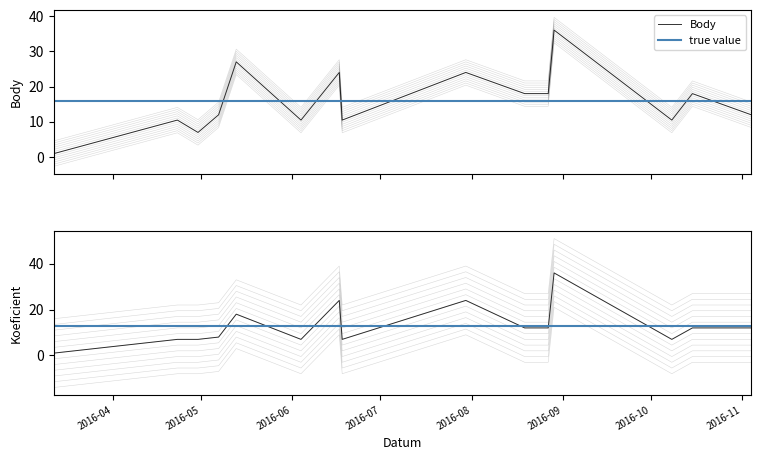

True or false: Koeficient and Body cross at least once.

False